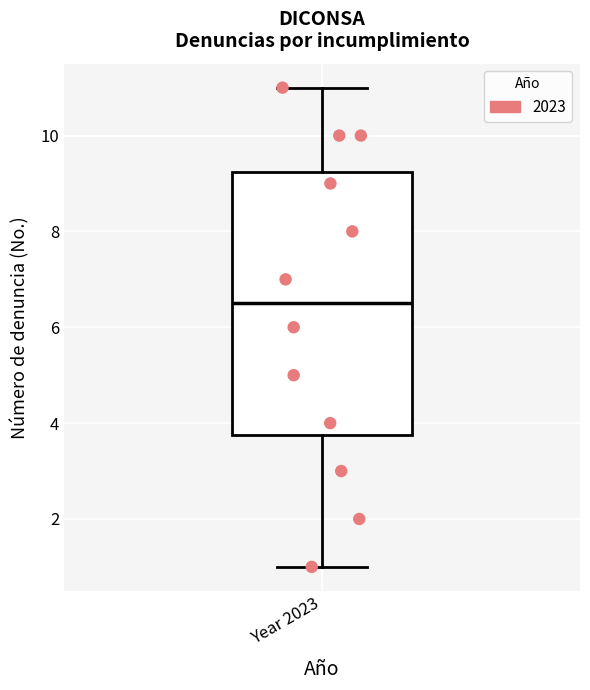

Where does the median line of the box for Year 2023 sit on the y-axis? The values are not printed on the chart, so give them approximately, as read against the axis.

6.6